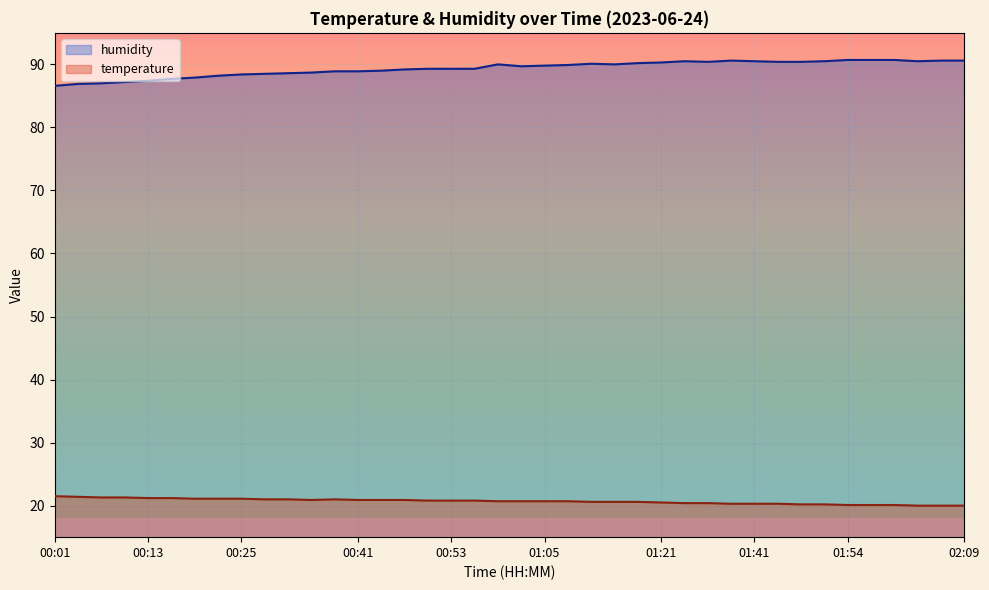

What is the sum of all humidity values?

3574.1